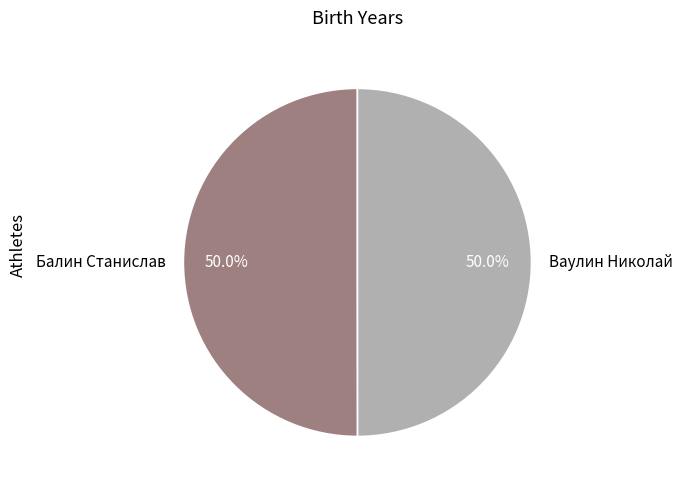

What is the ratio of the value at Балин Станислав to the value at Ваулин Николай?

1.0